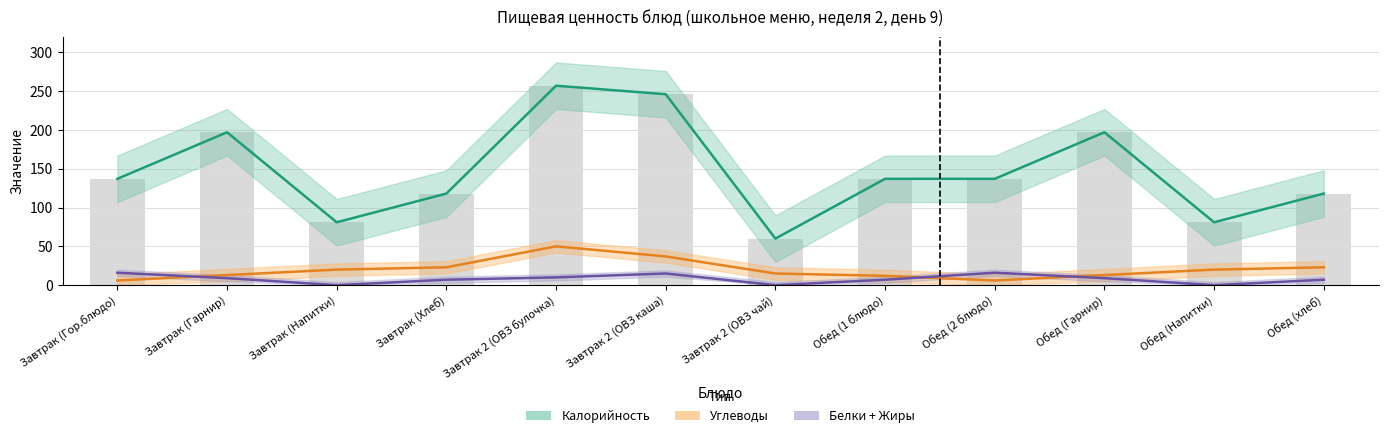

How many positive values does the Белки+Жиры series have?

9